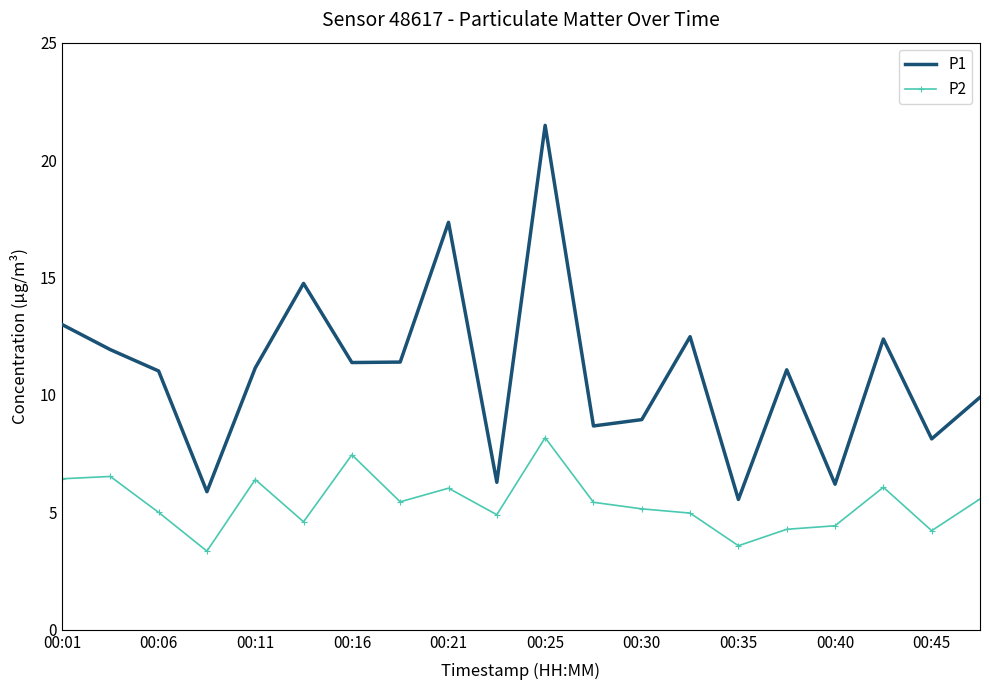

Rank the series by their maximum value, from highest to lowest.

P1, P2